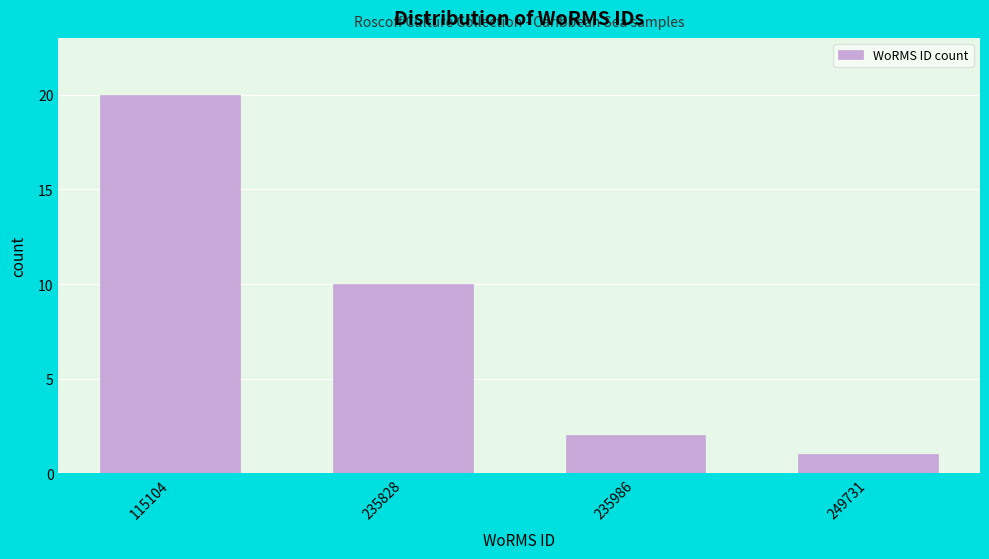

Reading left to right, extract all data points from this chart.

20	10	2	1